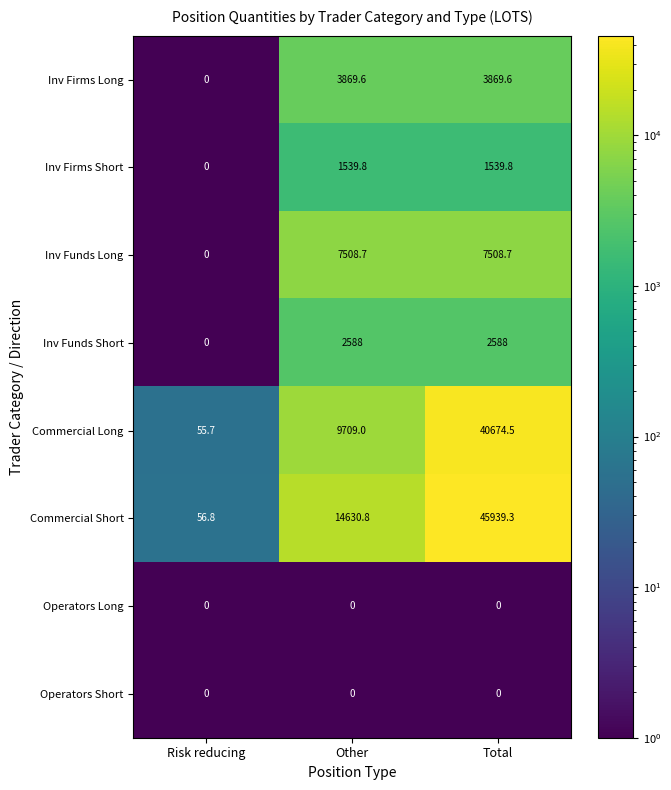

How many positive values does the Inv Firms Short series have?

2